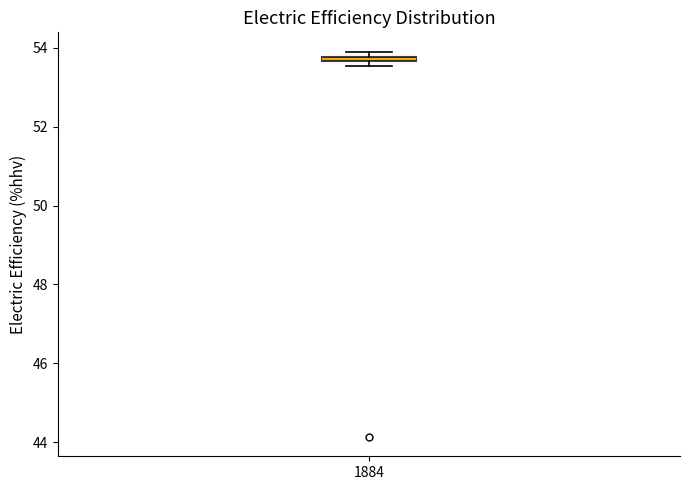

Where is the upper edge of the box at x = 1884 on the y-axis? The values are not printed on the chart, so give them approximately, as read against the axis.

53.8